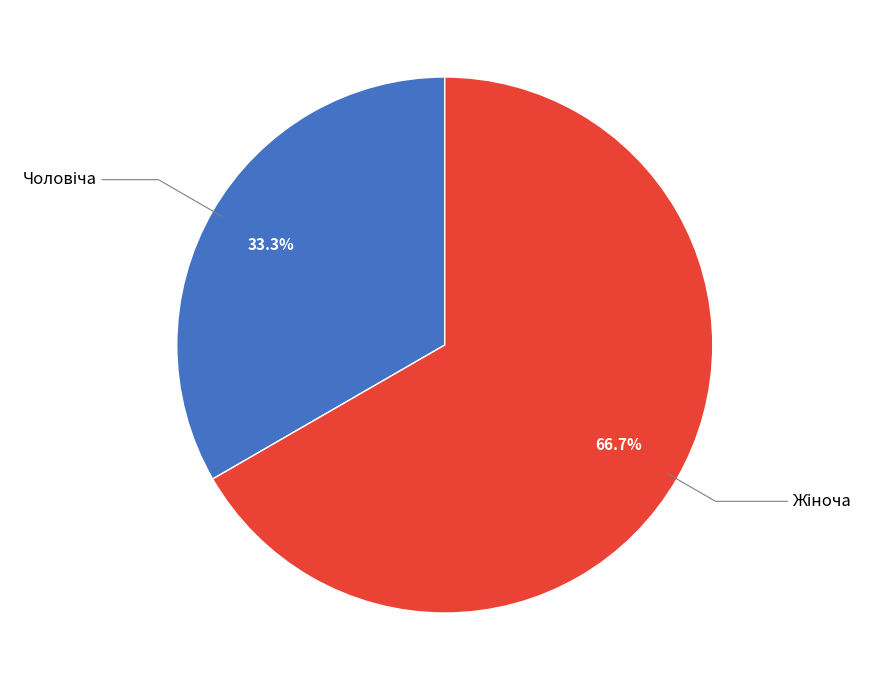

Does any single category account for the majority?

Yes